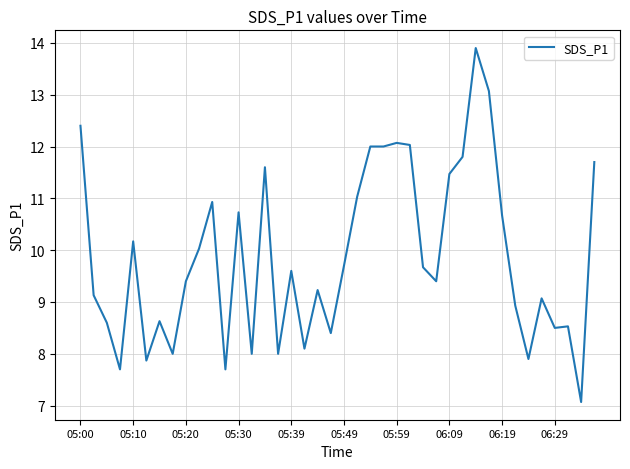

Reading left to right, what are all the values shown in this chart?

12.4	9.1	8.6	7.7	10.2	7.9	8.6	8.0	9.4	10.0	10.9	7.7	10.7	8.0	11.6	8.0	9.6	8.1	9.2	8.4	9.7	11.0	12.0	12.0	12.1	12.0	9.7	9.4	11.5	11.8	13.9	13.1	10.7	8.9	7.9	9.1	8.5	8.5	7.1	11.7